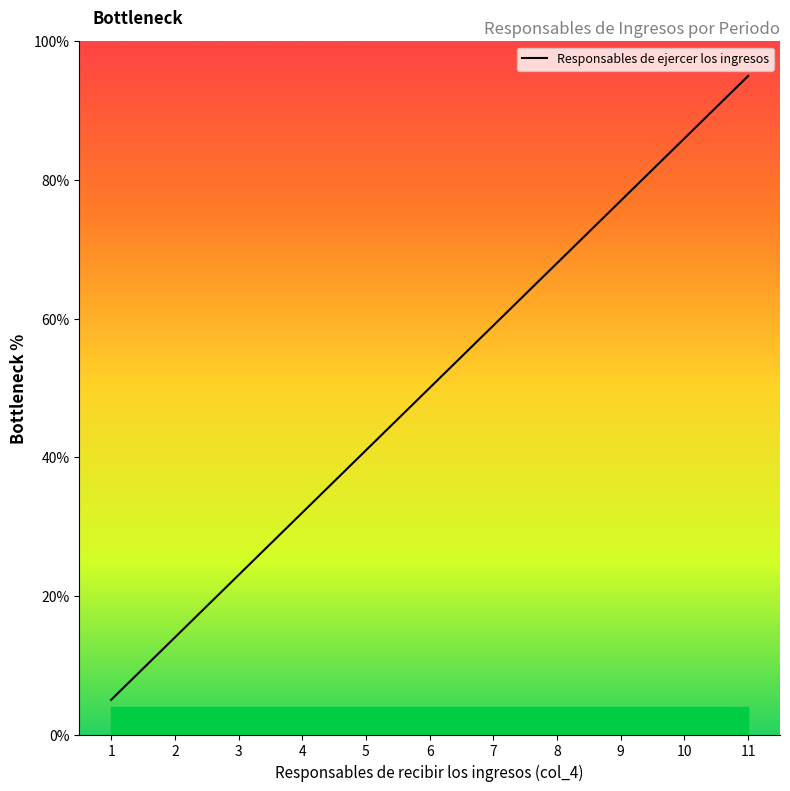

Read the value at 3, to the nearest 10.

20